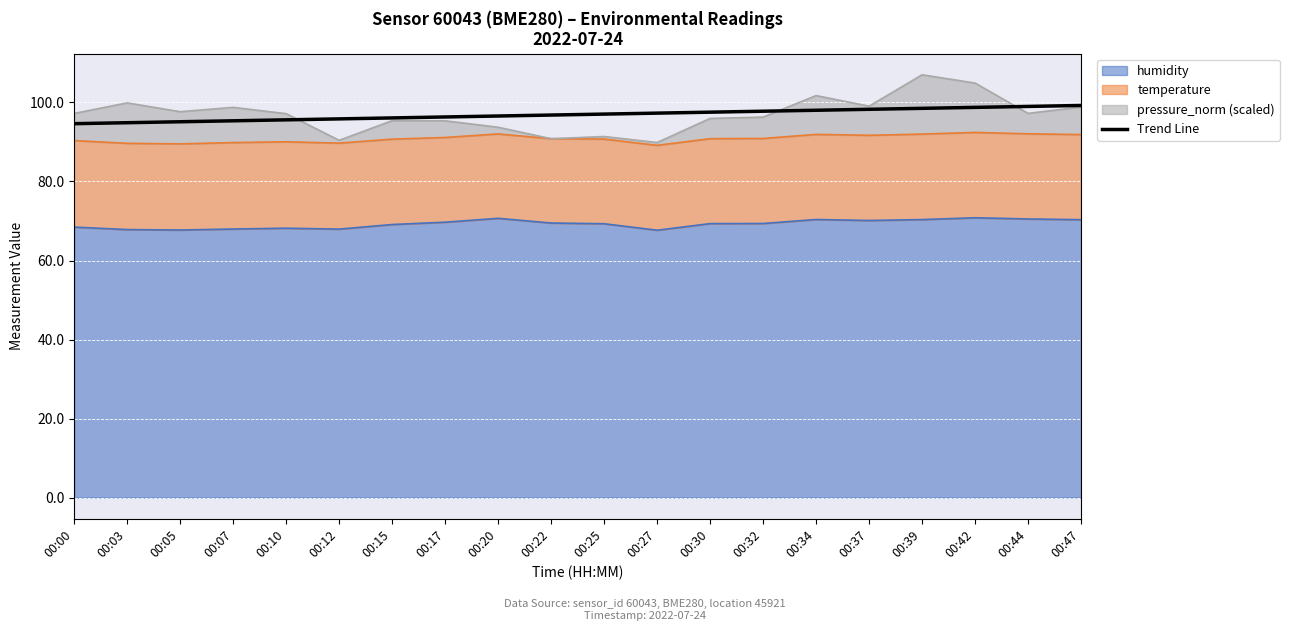

Reading left to right, what are all the values shown in this chart?

00:00=94.6	00:03=94.9	00:05=95.1	00:07=95.4	00:10=95.6	00:12=95.8	00:15=96.1	00:17=96.3	00:20=96.6	00:22=96.8	00:25=97.1	00:27=97.3	00:30=97.5	00:32=97.8	00:34=98.0	00:37=98.3	00:39=98.5	00:42=98.8	00:44=99.0	00:47=99.2